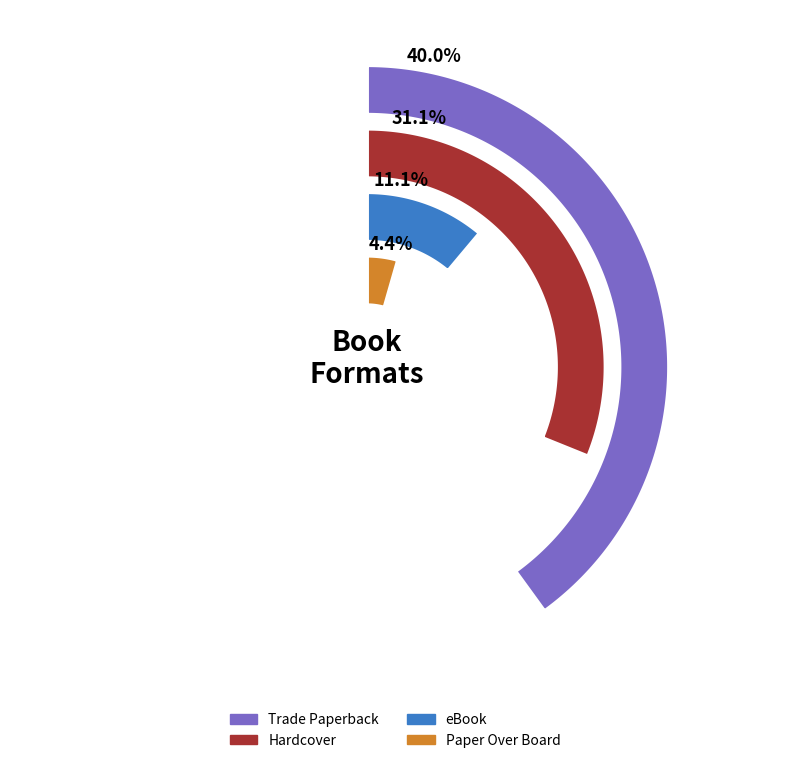

Is Paper Over Board the majority of the pie?

No